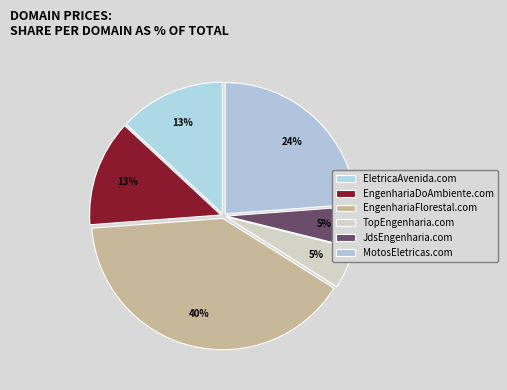

To the nearest percent, what is the difference between the largest and smallest slice percentages?

35%